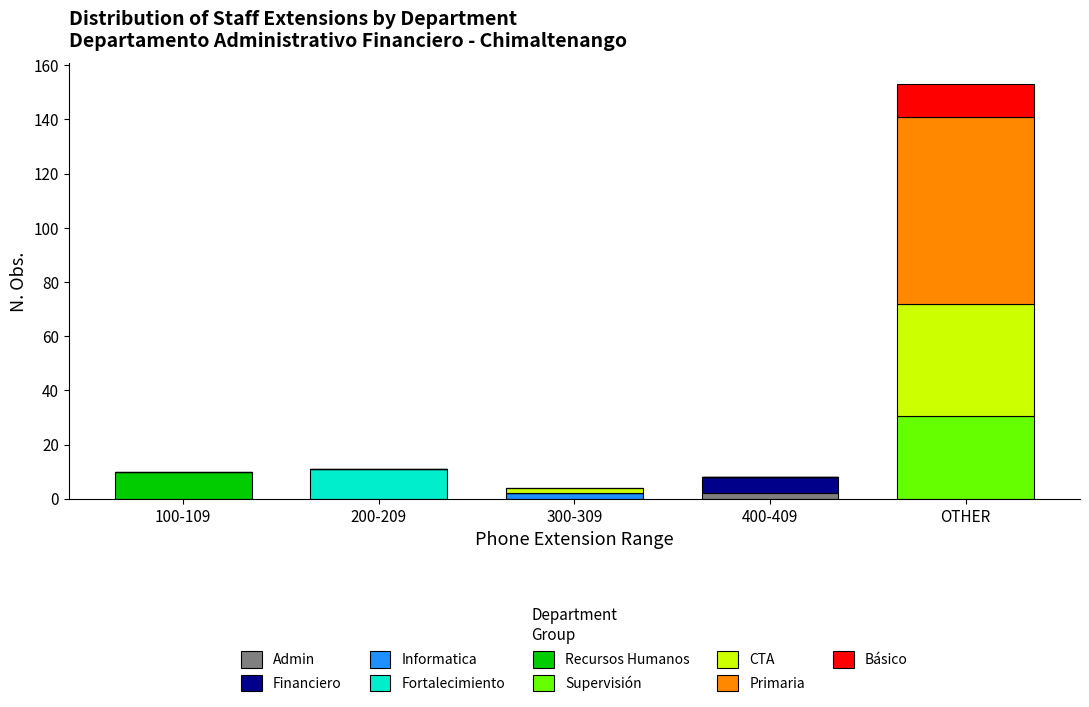

At which category is the sum across all series the highest?

OTHER